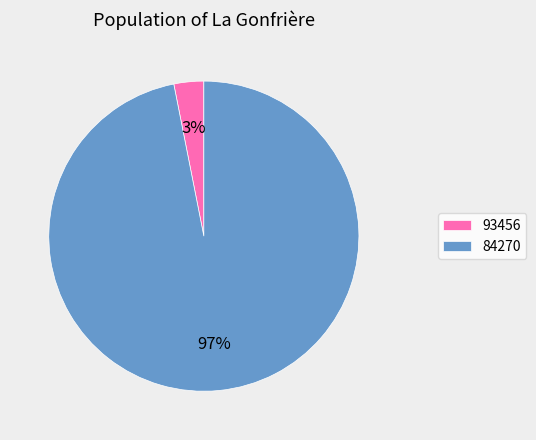

To the nearest percent, what is the average slice percentage?

50%